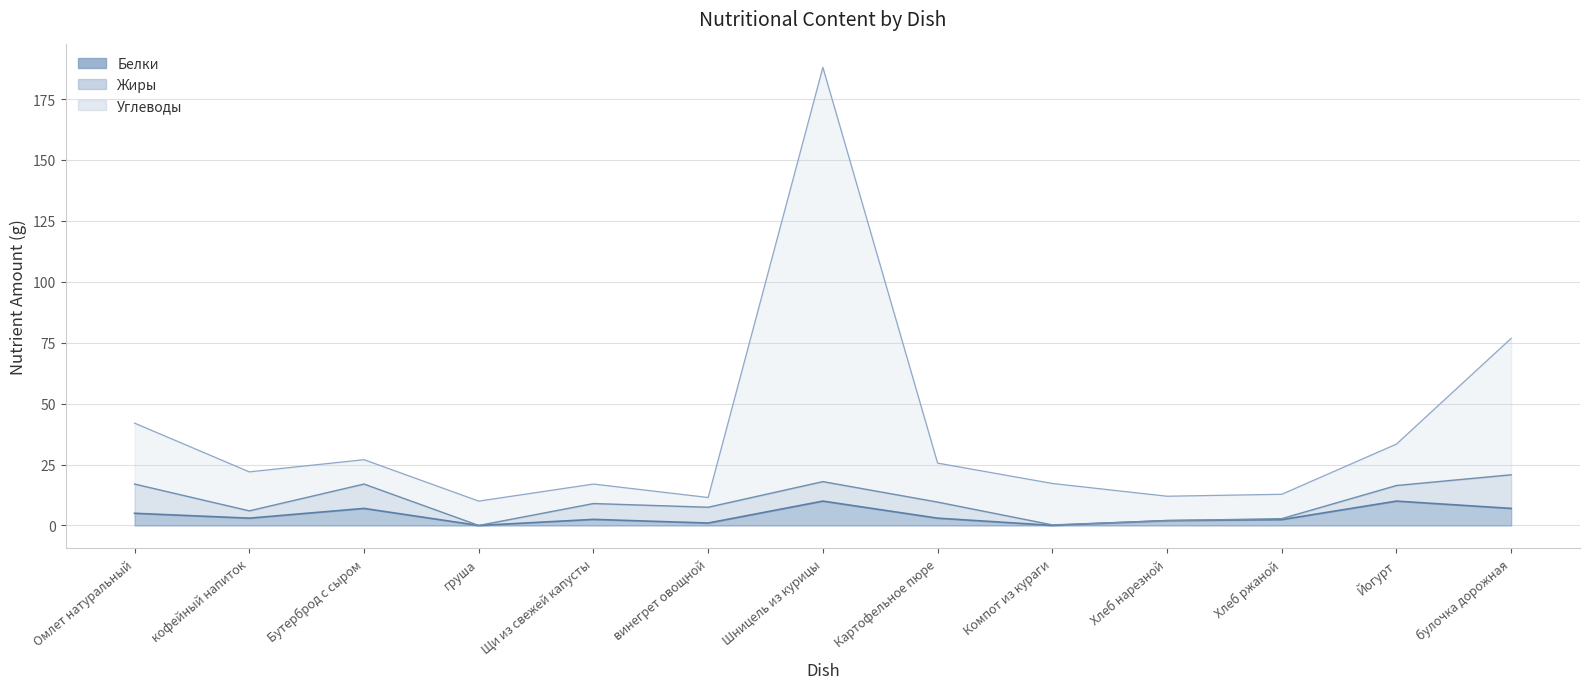

What is the sum of the Белки values at Картофельное пюре and булочка дорожная?

10.0